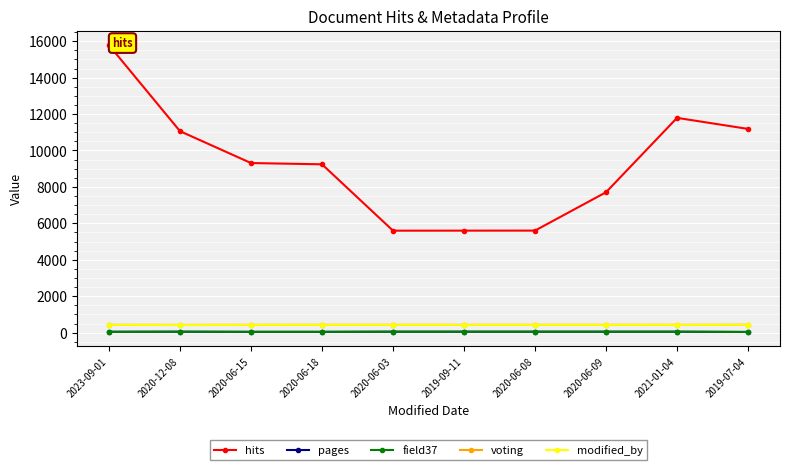

At how many categories does at least one series exceed 12581?

1